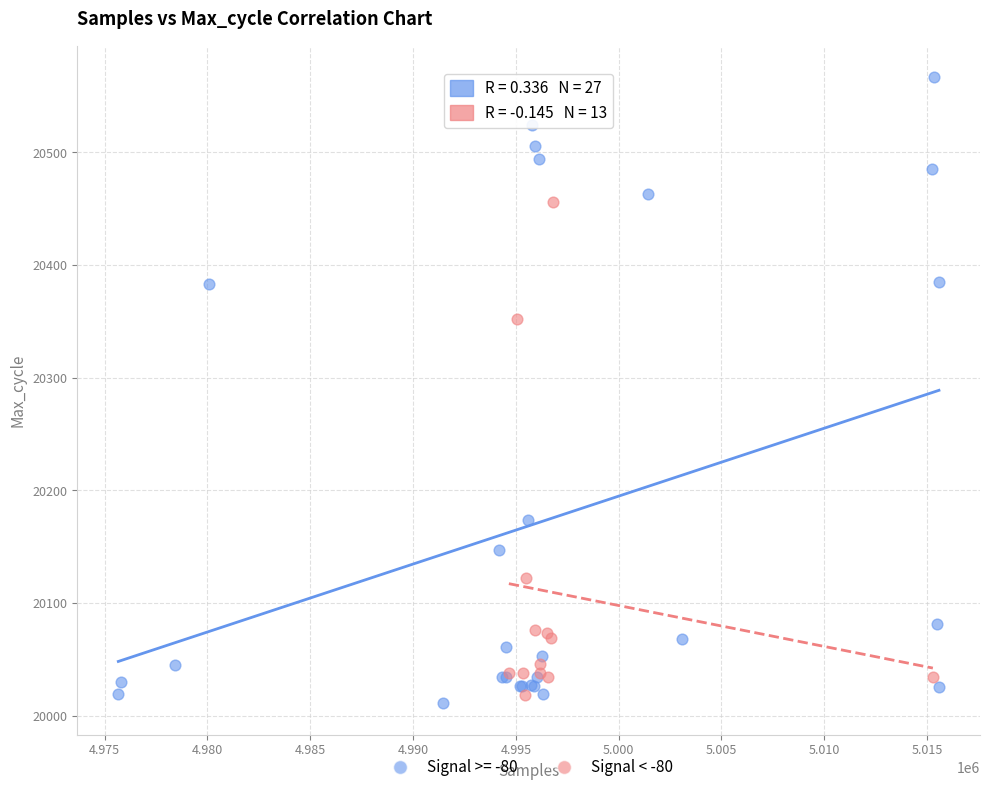

Which series has the widest spread of Y values?

Signal >= -80